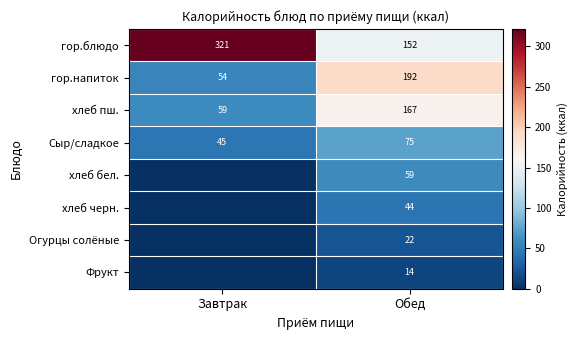

What is the difference between the гор.блюдо values at Завтрак and Обед?

169